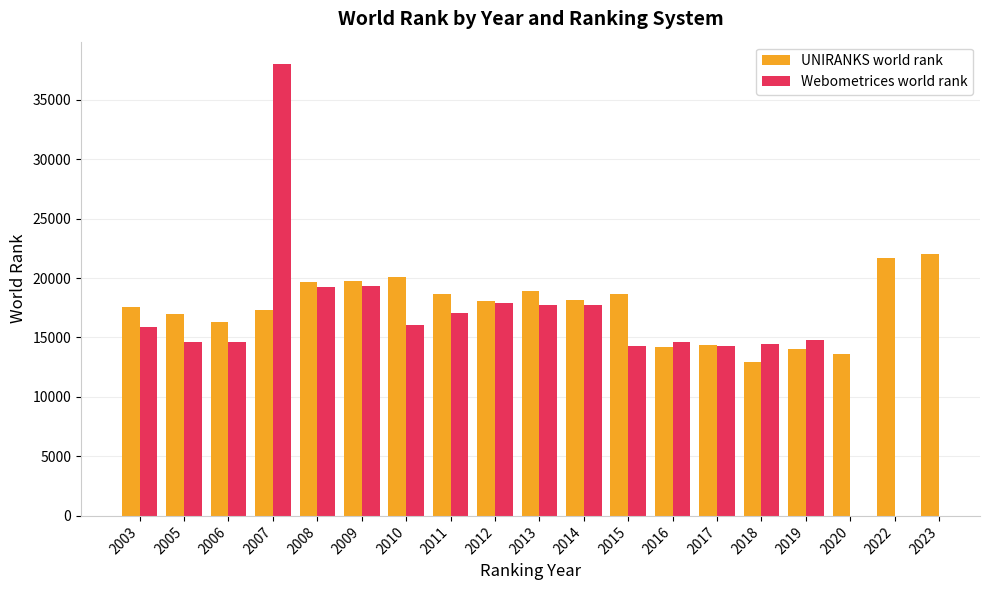

At which category is the sum across all series the highest?

2007